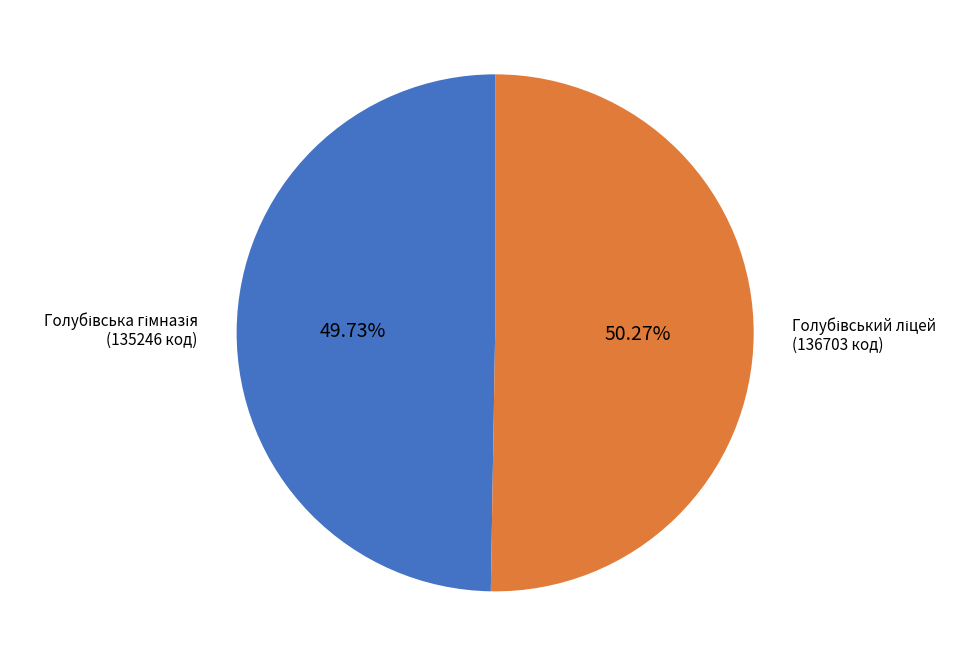

Does any single category account for the majority?

Yes